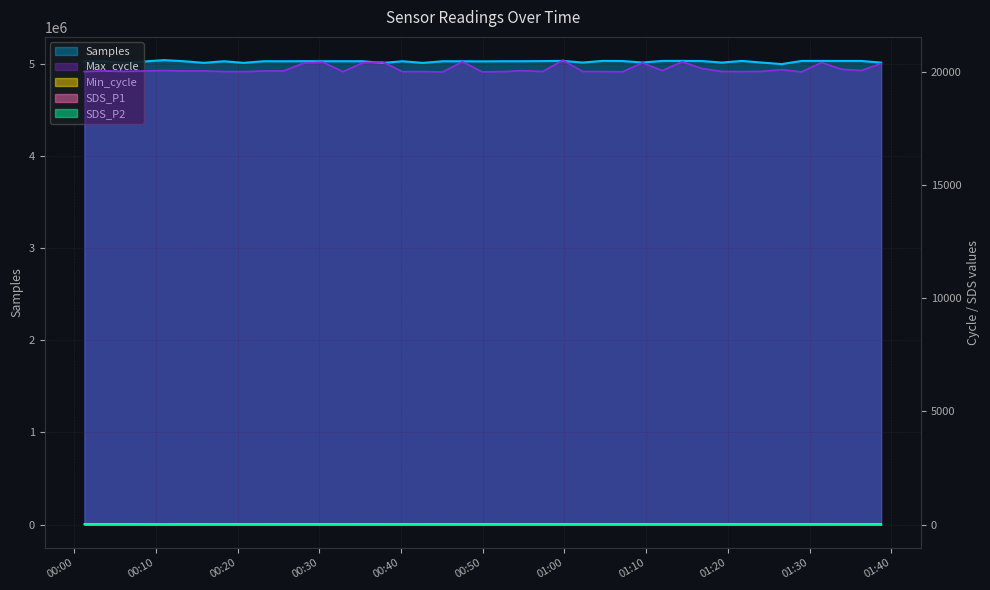

What is the approximate value of Samples at 2022/06/25 00:52:24?

5034104.0